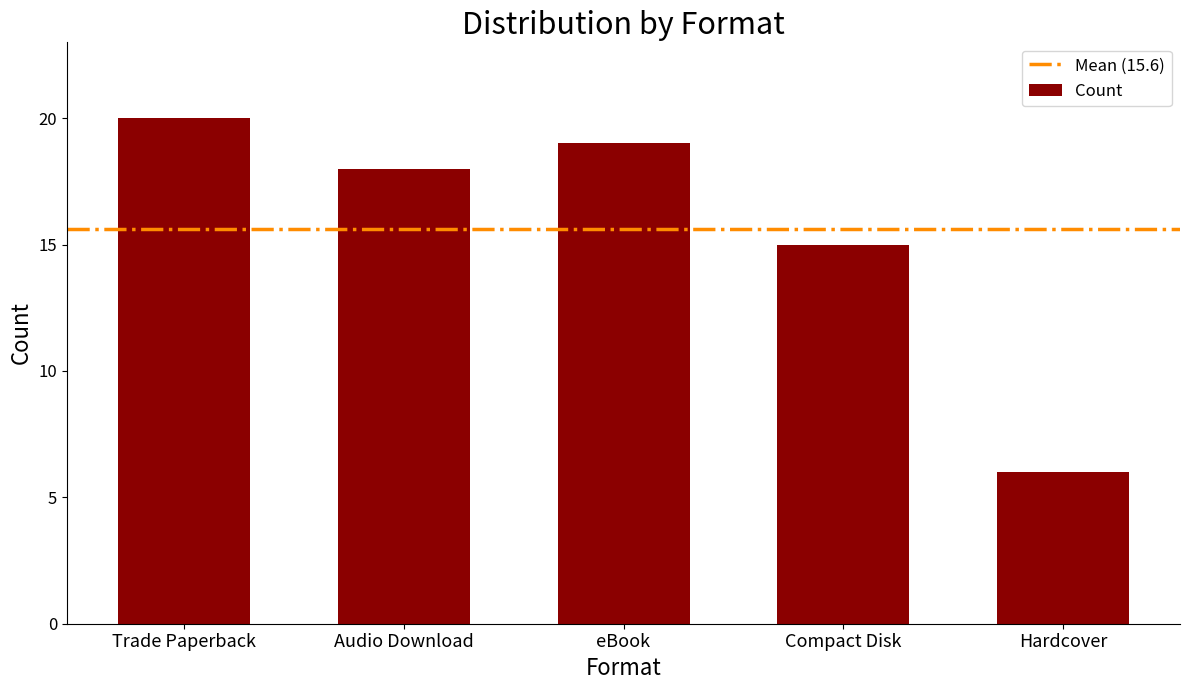

Reading left to right, list all the values displayed in this chart.

Trade Paperback=20	Audio Download=18	eBook=19	Compact Disk=15	Hardcover=6